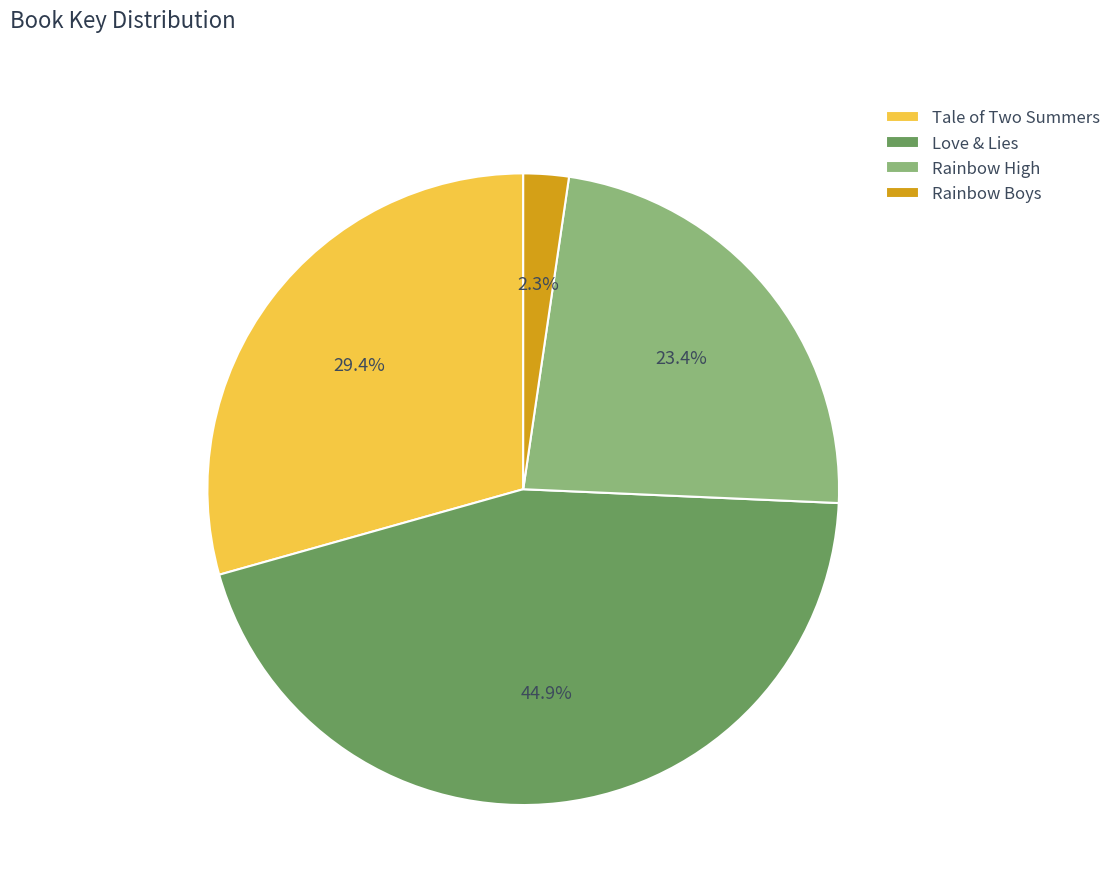

How many slices are in this pie chart?

4